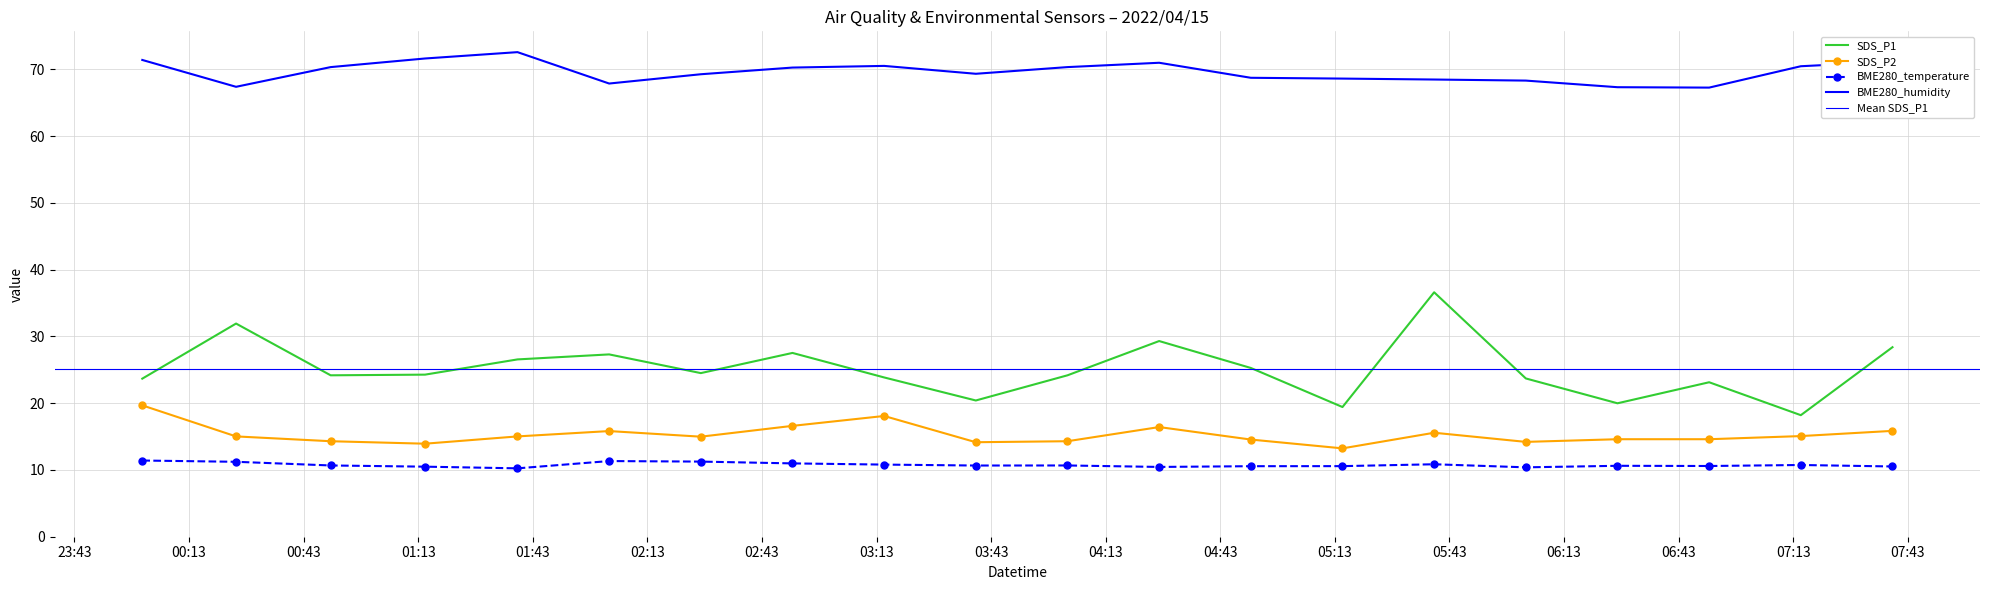

Reading left to right, transcribe all the data shown in this chart.

SDS_P1: 2022/04/15 00:00:46=23.7	2022/04/15 00:25:19=31.9	2022/04/15 00:50:05=24.2	2022/04/15 01:14:48=24.3	2022/04/15 01:39:00=26.6	2022/04/15 02:03:00=27.3	2022/04/15 02:27:00=24.5	2022/04/15 02:51:00=27.5	2022/04/15 03:15:00=23.9	2022/04/15 03:39:00=20.4	2022/04/15 04:03:00=24.2	2022/04/15 04:27:00=29.3	2022/04/15 04:51:00=25.3	2022/04/15 05:15:00=19.4	2022/04/15 05:39:00=36.6	2022/04/15 06:03:00=23.7	2022/04/15 06:27:00=20.0	2022/04/15 06:51:00=23.1	2022/04/15 07:15:00=18.2	2022/04/15 07:39:00=28.4
SDS_P2: 2022/04/15 00:00:46=19.7	2022/04/15 00:25:19=15.0	2022/04/15 00:50:05=14.3	2022/04/15 01:14:48=13.9	2022/04/15 01:39:00=15.0	2022/04/15 02:03:00=15.8	2022/04/15 02:27:00=15.0	2022/04/15 02:51:00=16.6	2022/04/15 03:15:00=18.1	2022/04/15 03:39:00=14.2	2022/04/15 04:03:00=14.3	2022/04/15 04:27:00=16.4	2022/04/15 04:51:00=14.6	2022/04/15 05:15:00=13.2	2022/04/15 05:39:00=15.6	2022/04/15 06:03:00=14.2	2022/04/15 06:27:00=14.6	2022/04/15 06:51:00=14.6	2022/04/15 07:15:00=15.1	2022/04/15 07:39:00=15.8
BME280_temperature: 2022/04/15 00:00:46=11.4	2022/04/15 00:25:19=11.2	2022/04/15 00:50:05=10.7	2022/04/15 01:14:48=10.5	2022/04/15 01:39:00=10.2	2022/04/15 02:03:00=11.3	2022/04/15 02:27:00=11.2	2022/04/15 02:51:00=11.0	2022/04/15 03:15:00=10.8	2022/04/15 03:39:00=10.7	2022/04/15 04:03:00=10.7	2022/04/15 04:27:00=10.4	2022/04/15 04:51:00=10.6	2022/04/15 05:15:00=10.6	2022/04/15 05:39:00=10.8	2022/04/15 06:03:00=10.4	2022/04/15 06:27:00=10.6	2022/04/15 06:51:00=10.6	2022/04/15 07:15:00=10.7	2022/04/15 07:39:00=10.5
BME280_humidity: 2022/04/15 00:00:46=71.4	2022/04/15 00:25:19=67.4	2022/04/15 00:50:05=70.3	2022/04/15 01:14:48=71.6	2022/04/15 01:39:00=72.6	2022/04/15 02:03:00=67.9	2022/04/15 02:27:00=69.2	2022/04/15 02:51:00=70.2	2022/04/15 03:15:00=70.5	2022/04/15 03:39:00=69.3	2022/04/15 04:03:00=70.3	2022/04/15 04:27:00=71.0	2022/04/15 04:51:00=68.7	2022/04/15 05:15:00=68.6	2022/04/15 05:39:00=68.5	2022/04/15 06:03:00=68.3	2022/04/15 06:27:00=67.3	2022/04/15 06:51:00=67.2	2022/04/15 07:15:00=70.5	2022/04/15 07:39:00=71.1